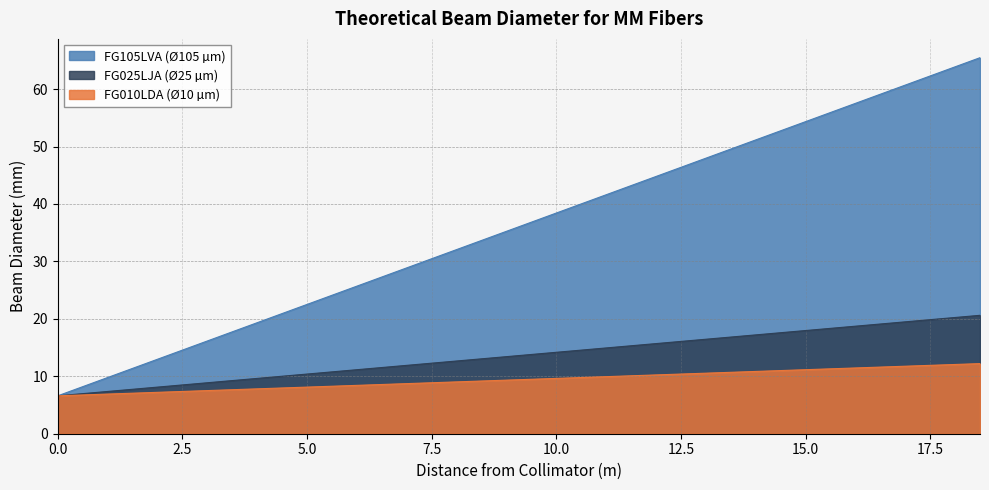

Which series has the largest range (max minus min)?

FG105LVA (Ø105 µm)